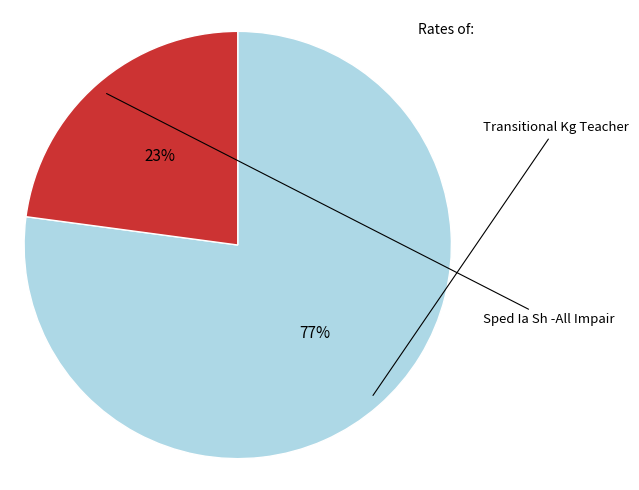

Does any single category account for the majority?

Yes